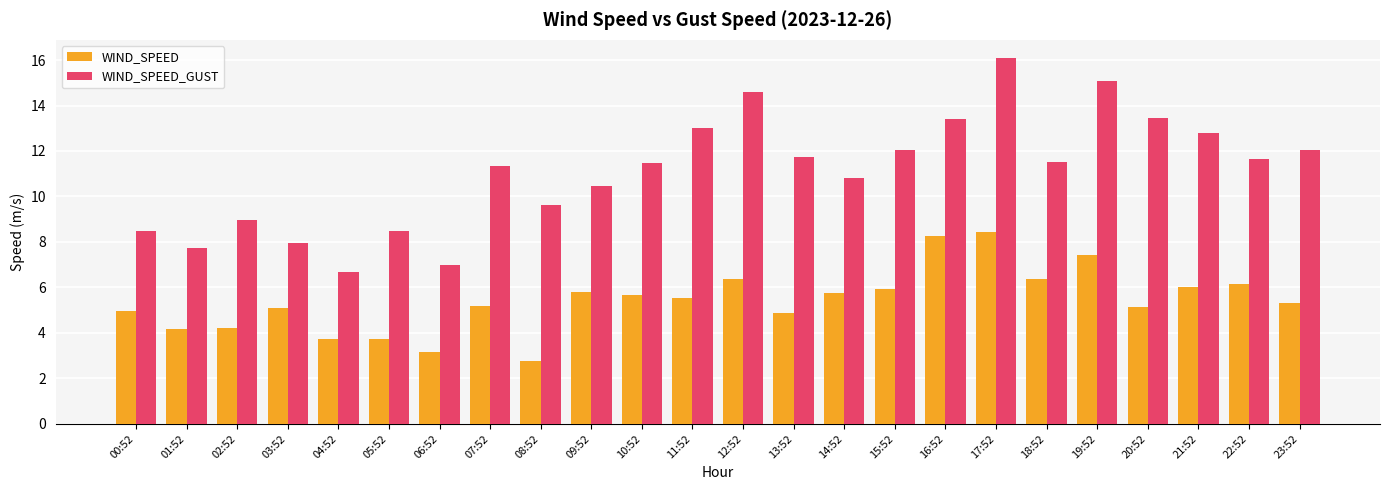

What value does the WIND_SPEED_GUST series have at 20:52?

13.5